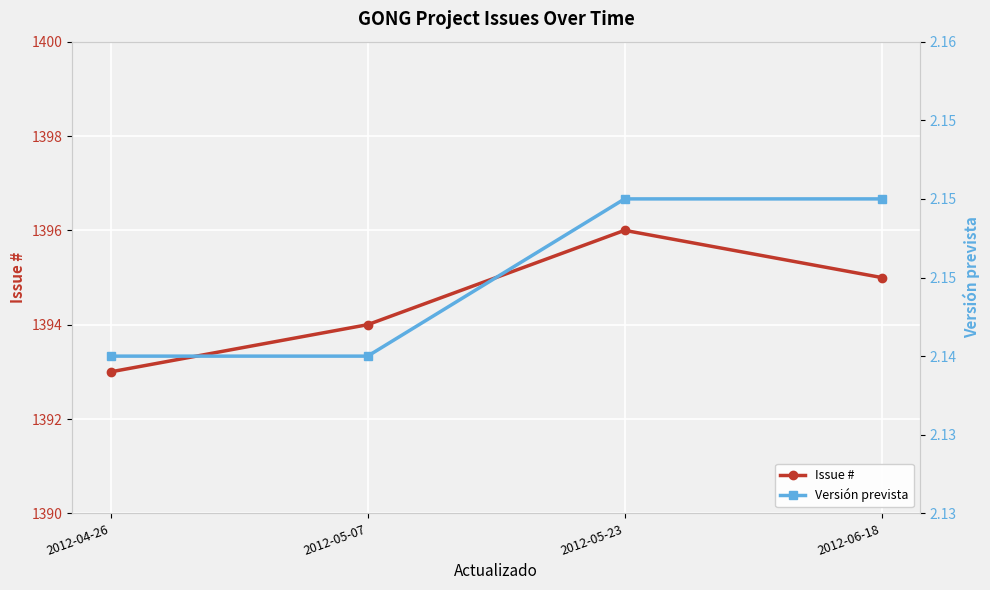

Read the Versión prevista value at 2012-05-07.

2.1